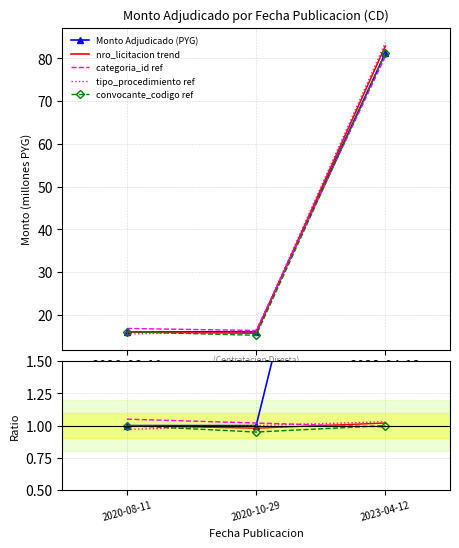

True or false: the data shows 81.2 at 2023-04-12.

True